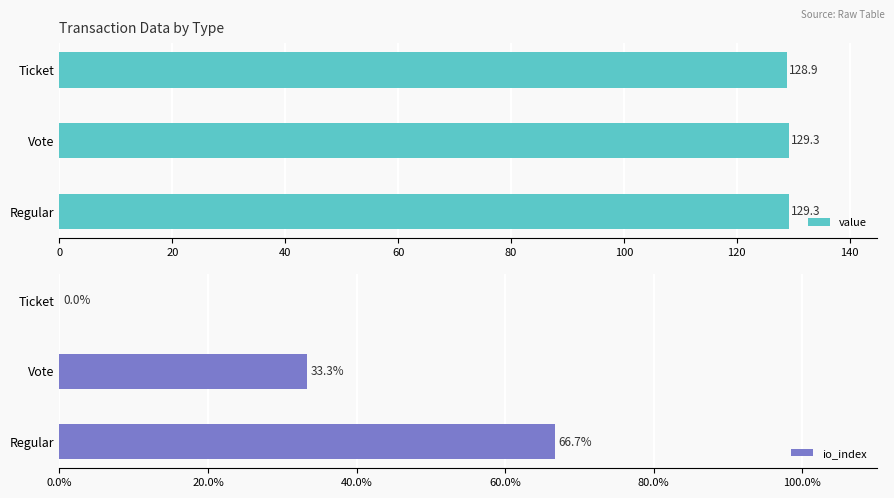

What is the sum of all io_index values?

100.0